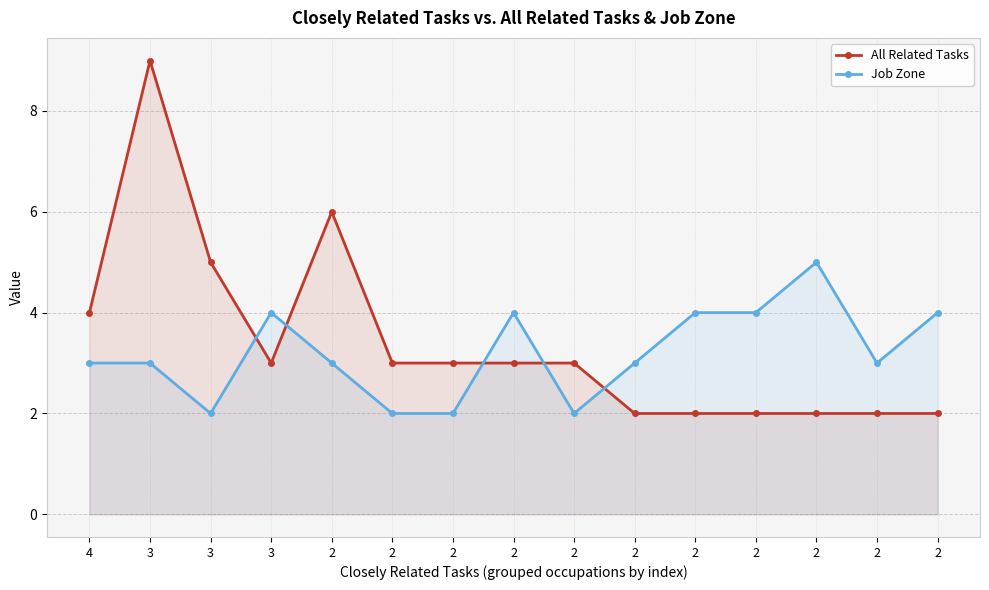

What is the difference between the maximum and second lowest values in the Job Zone series?

3